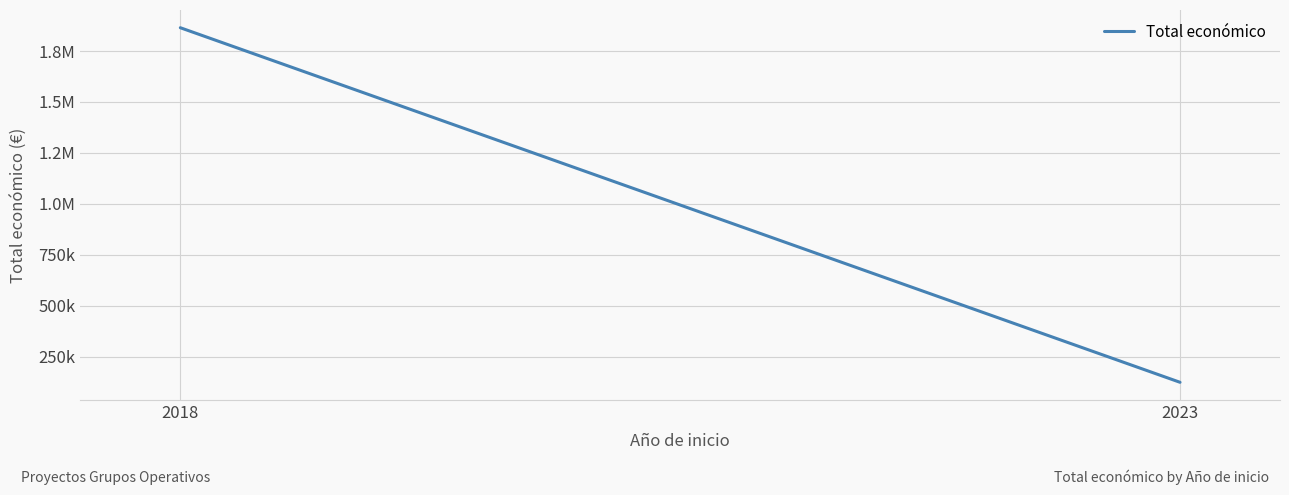

How many lines are shown in the chart?

1